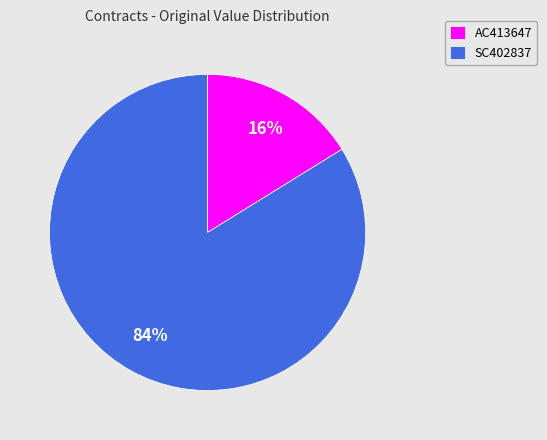

What is the smallest slice in the pie chart?

AC413647